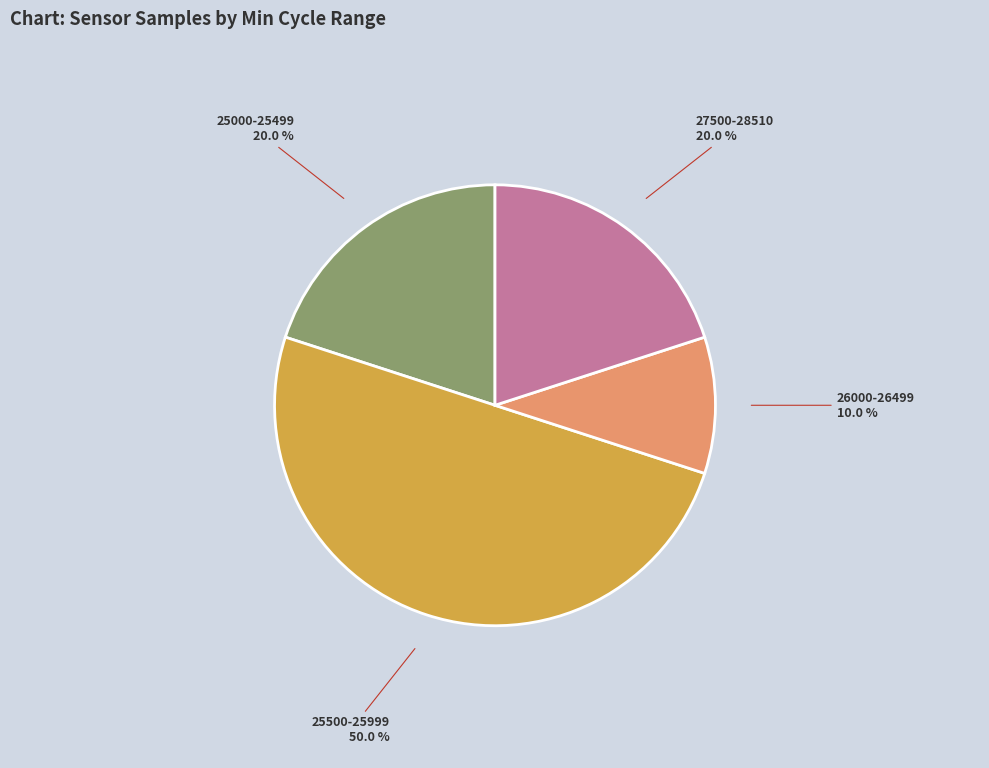

Which has a higher value, 26000-26499 or 27500-28510?

27500-28510